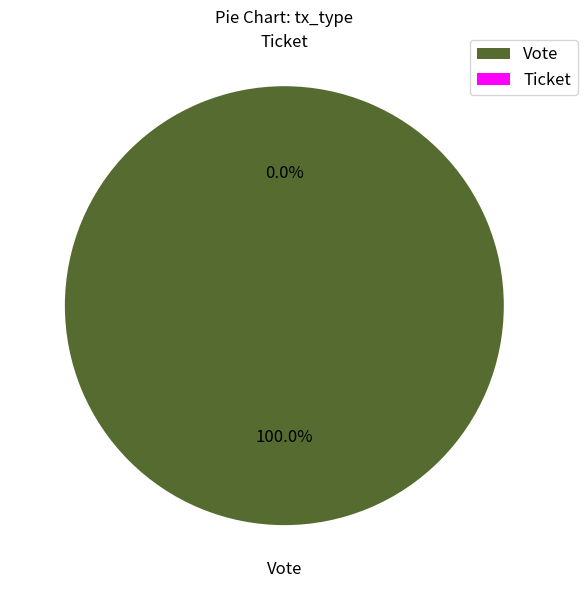

What percentage is the Vote slice, to the nearest percent?

100%